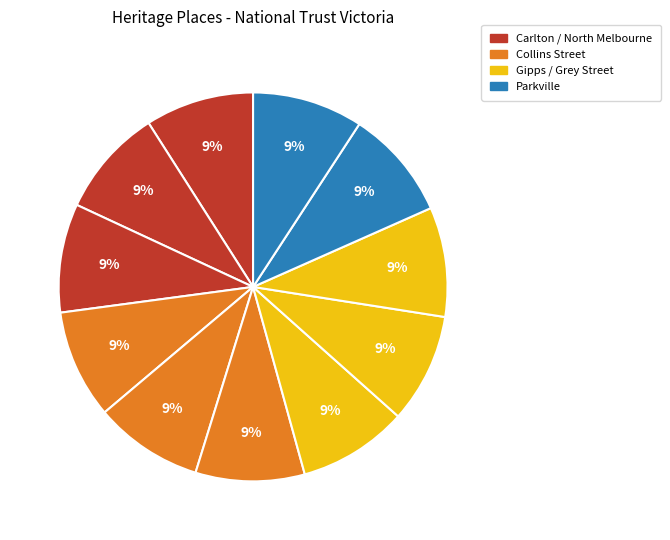

How many segments does this pie chart have?

11